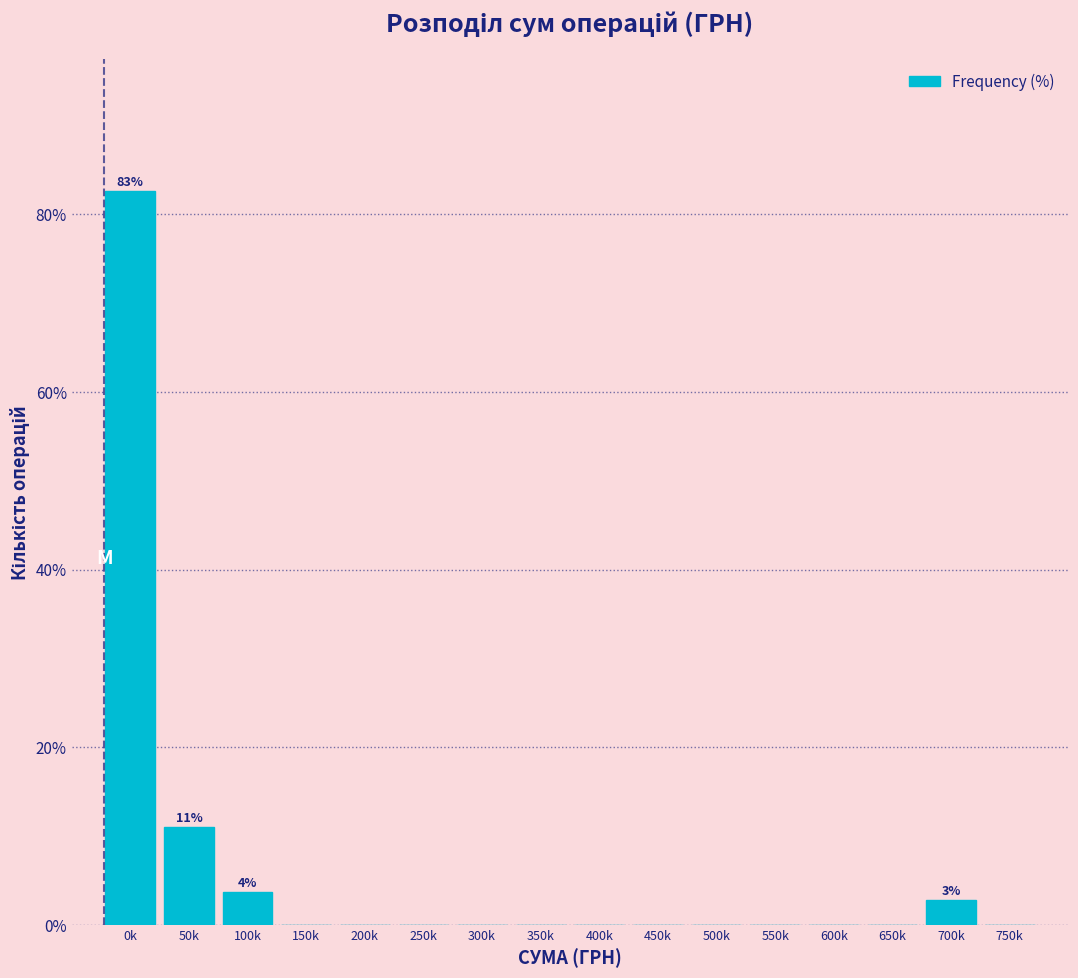

Reading left to right, transcribe all the data shown in this chart.

0k=82.6	50k=11.0	100k=3.7	150k=0.0	200k=0.0	250k=0.0	300k=0.0	350k=0.0	400k=0.0	450k=0.0	500k=0.0	550k=0.0	600k=0.0	650k=0.0	700k=2.8	750k=0.0